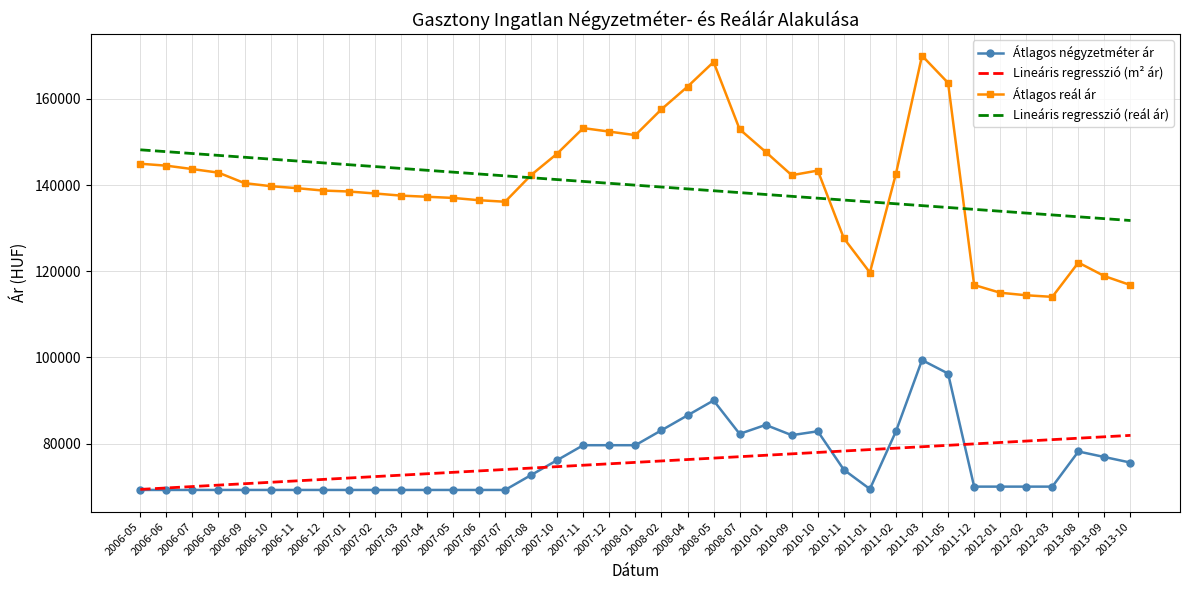

What is the difference between the highest and lowest values at 2007-05?

73771.0